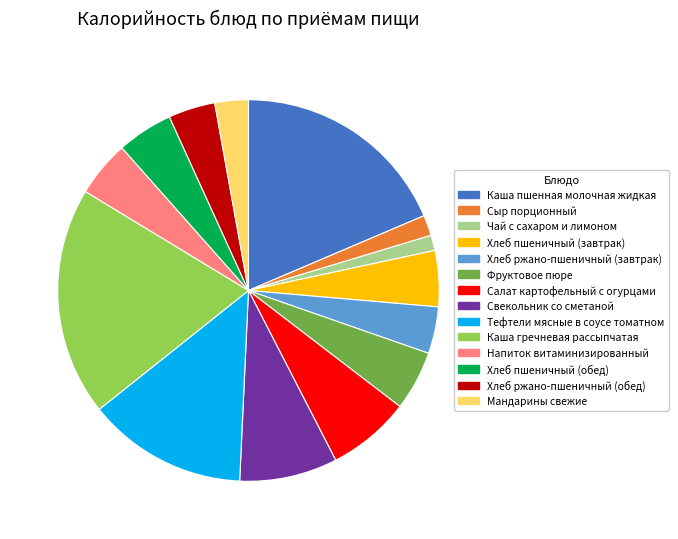

Which has a higher value, Фруктовое пюре or Свекольник со сметаной?

Свекольник со сметаной